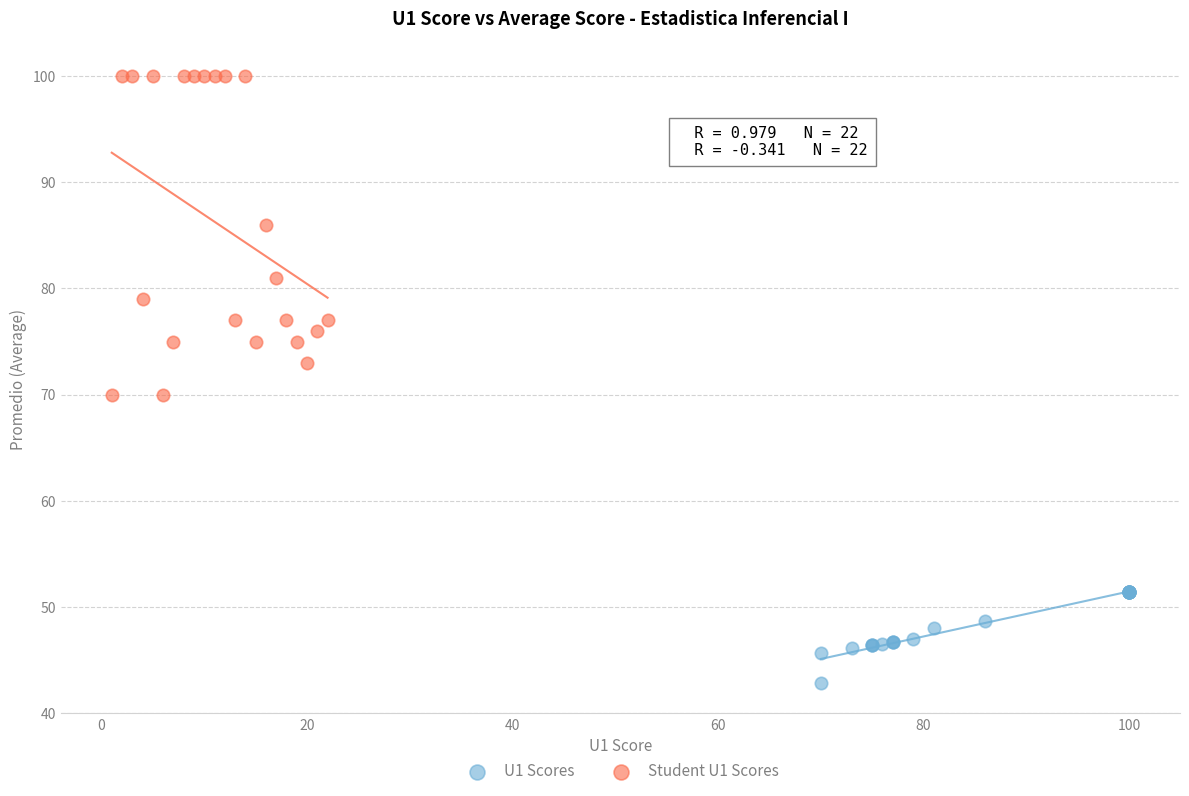

Which series has the largest Y range (max minus min)?

Student U1 Scores